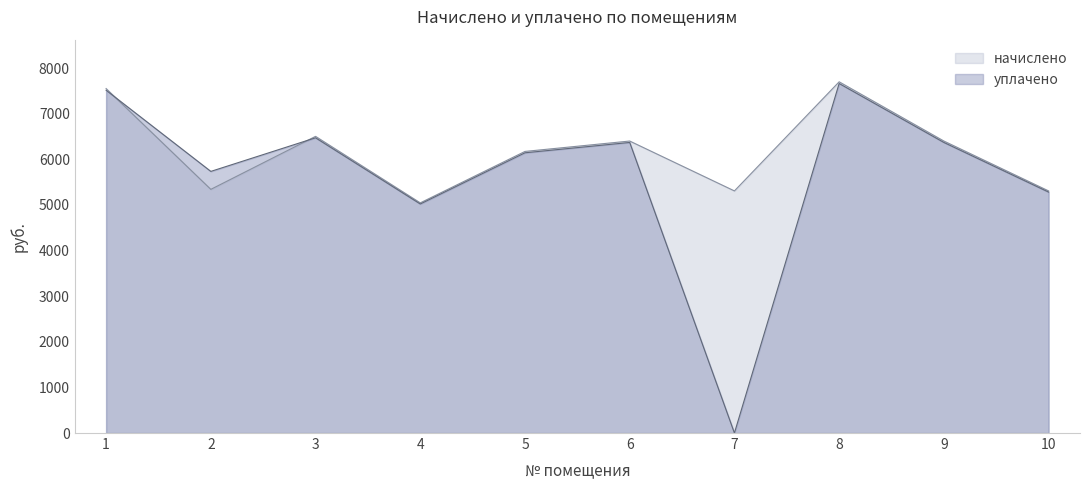

List the series in order of their overall mean, highest first.

начислено, уплачено